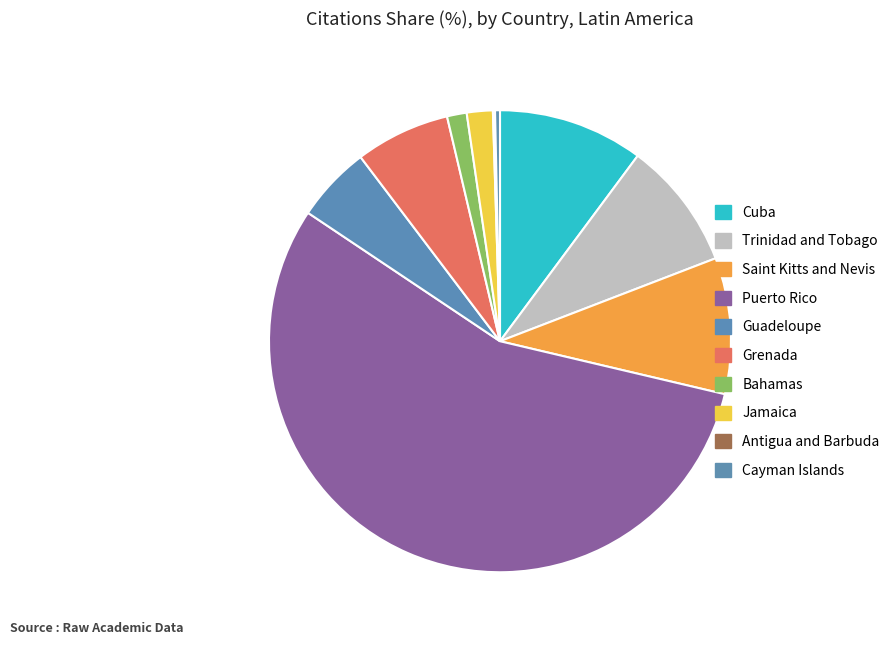

Between Cuba and Saint Kitts and Nevis, which is larger?

Cuba